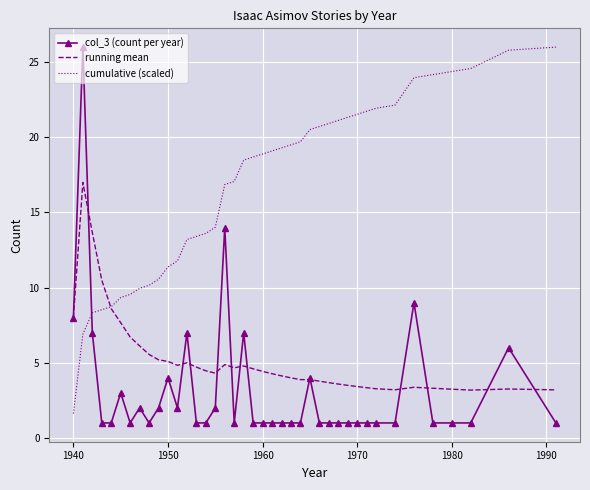

What is the lowest value of the running mean series?

3.2